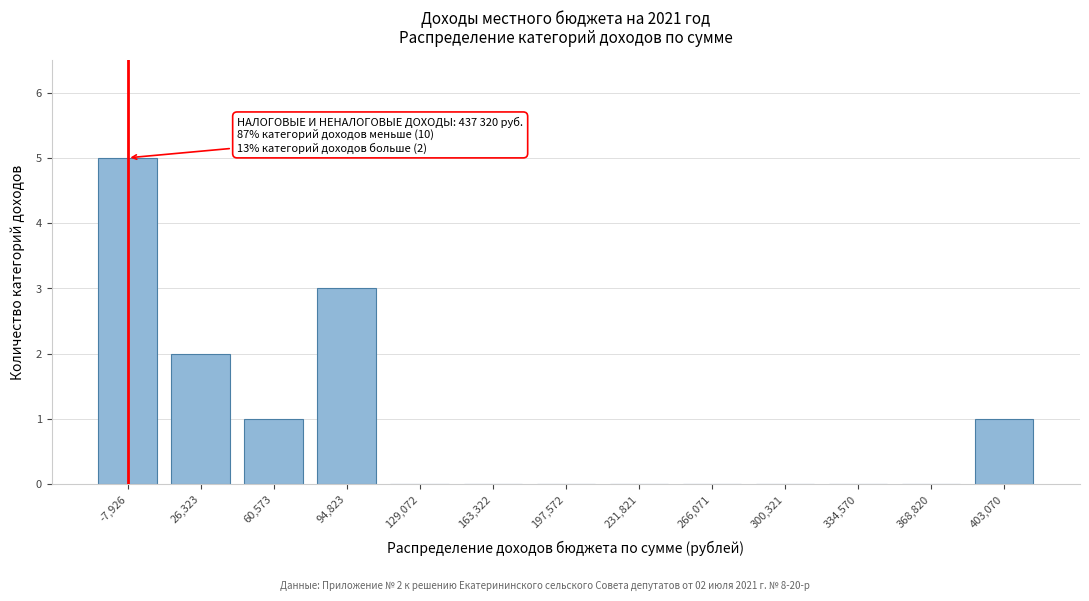

Reading left to right, transcribe all the data shown in this chart.

-7,926=5	26,323=2	60,573=1	94,823=3	129,072=0	163,322=0	197,572=0	231,821=0	266,071=0	300,321=0	334,570=0	368,820=0	403,070=1